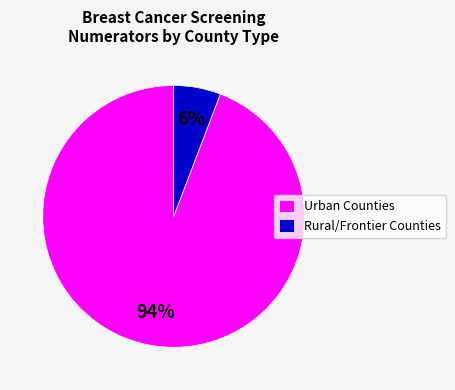

Rank the categories by value from highest to lowest.

Urban Counties, Rural/Frontier Counties